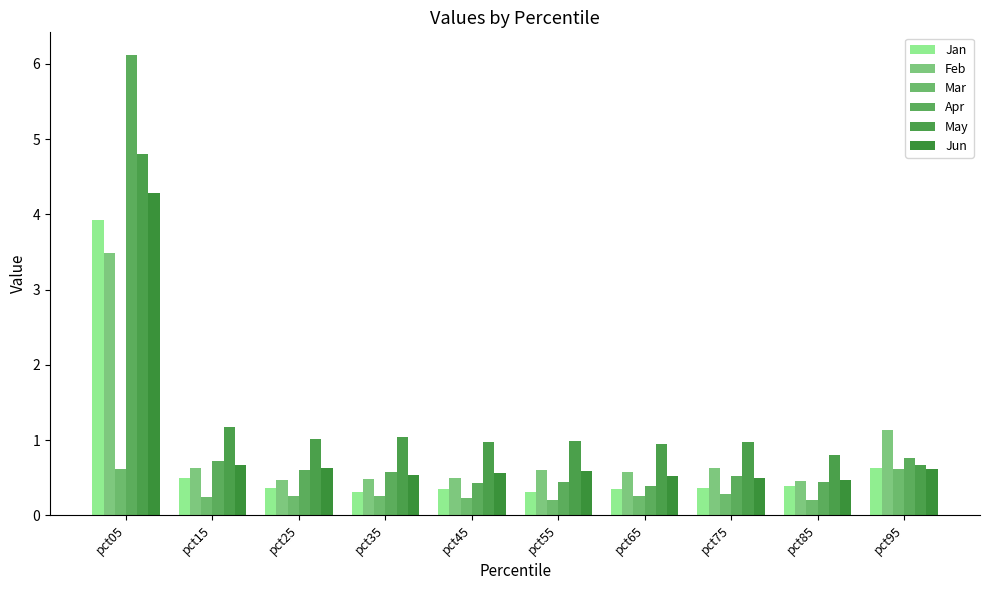

Does the chart contain any negative values?

No